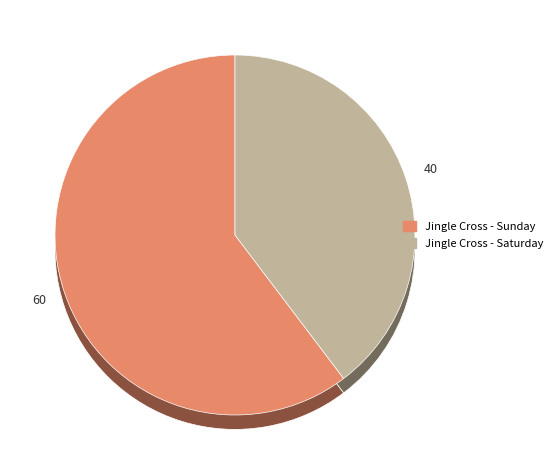

Do Jingle Cross - Saturday and Jingle Cross - Sunday together represent more than half of the pie?

Yes